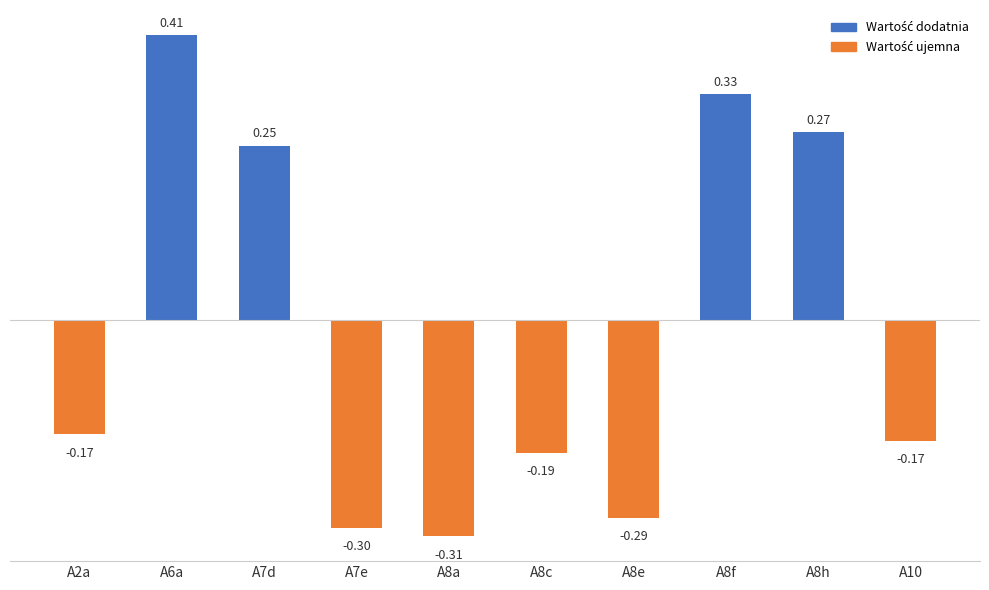

What is the change in value from A8e to A8f?

+0.6